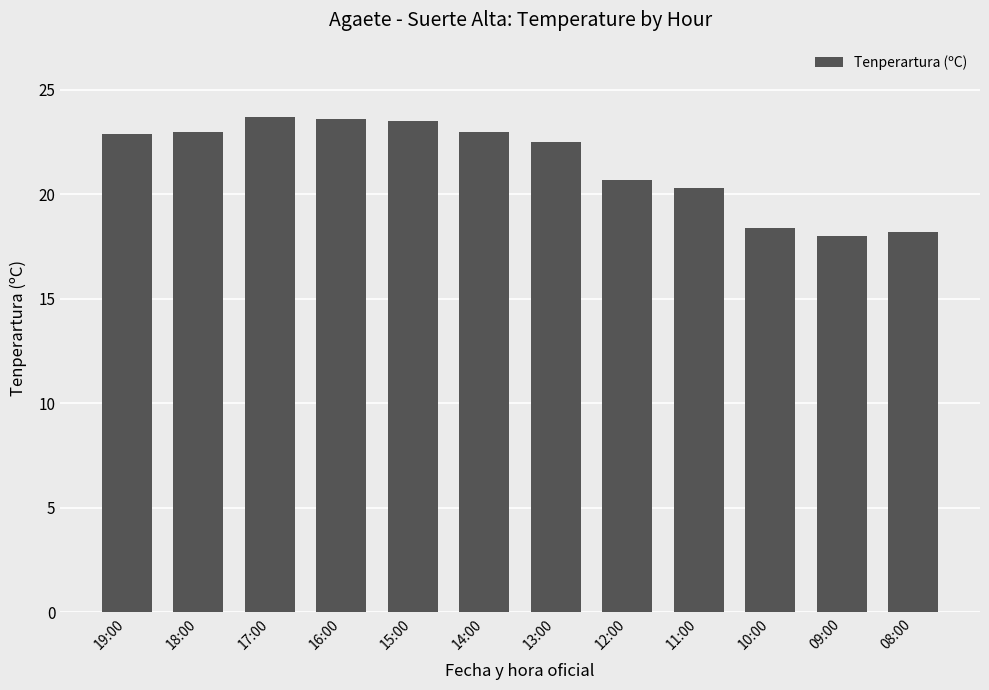

What is the maximum value shown in the chart?

23.7